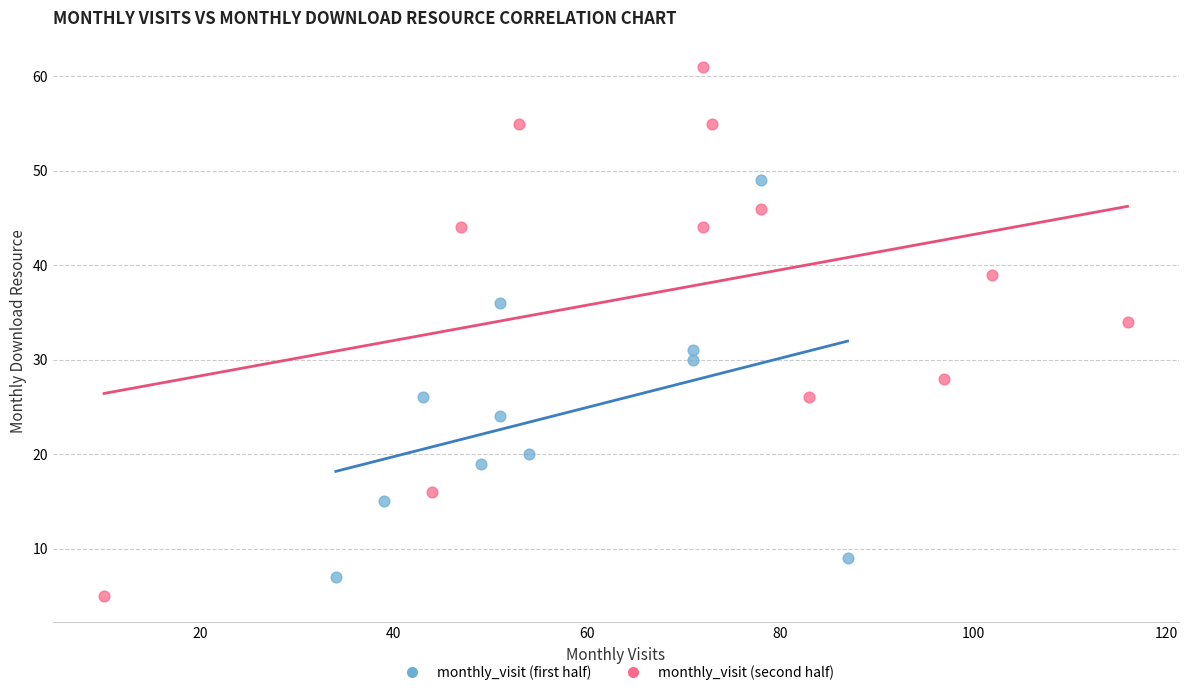

Which series has the largest Y range (max minus min)?

monthly_visit (second half)